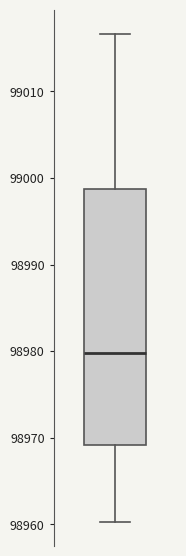

Transcribe this box plot: give where the median line is, the range the box spans, and where the two whiskers end, as read against the y-axis. The values are not printed on the chart, so give them approximately, as read against the axis.

median 98980, box 98969 to 98999, whiskers 98960 to 99017